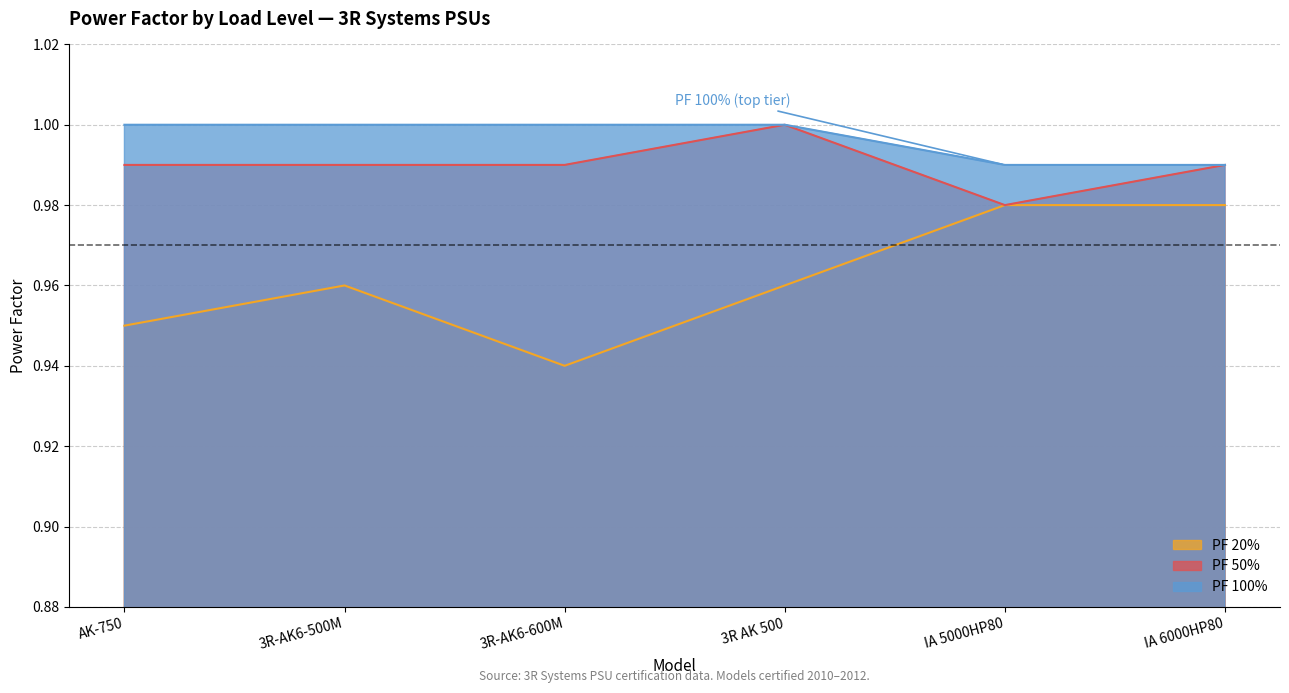

At which label does PF 50% reach its peak?

3R AK 500